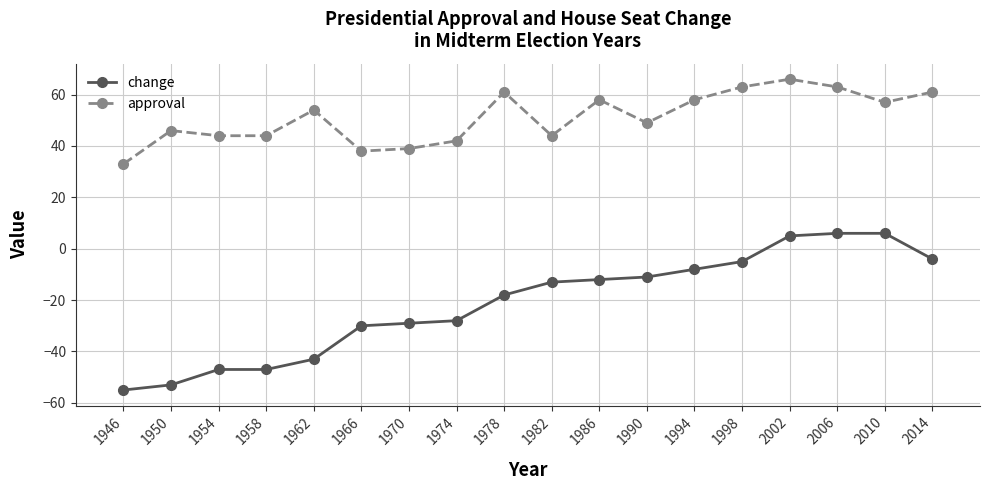

Where is the first local maximum for approval?

1950